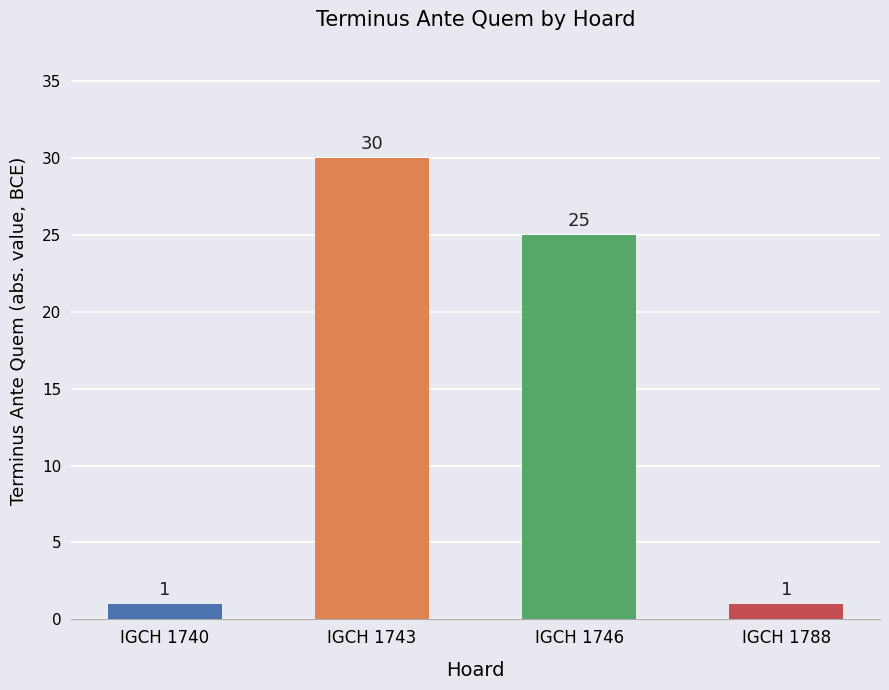

The chart shows a value of 30 at IGCH 1743. True or false?

True